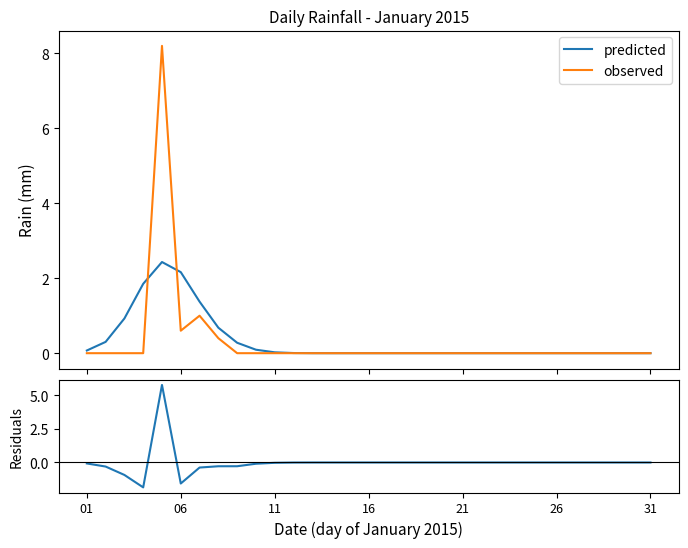

Which has a higher value, 28 or 18?

28